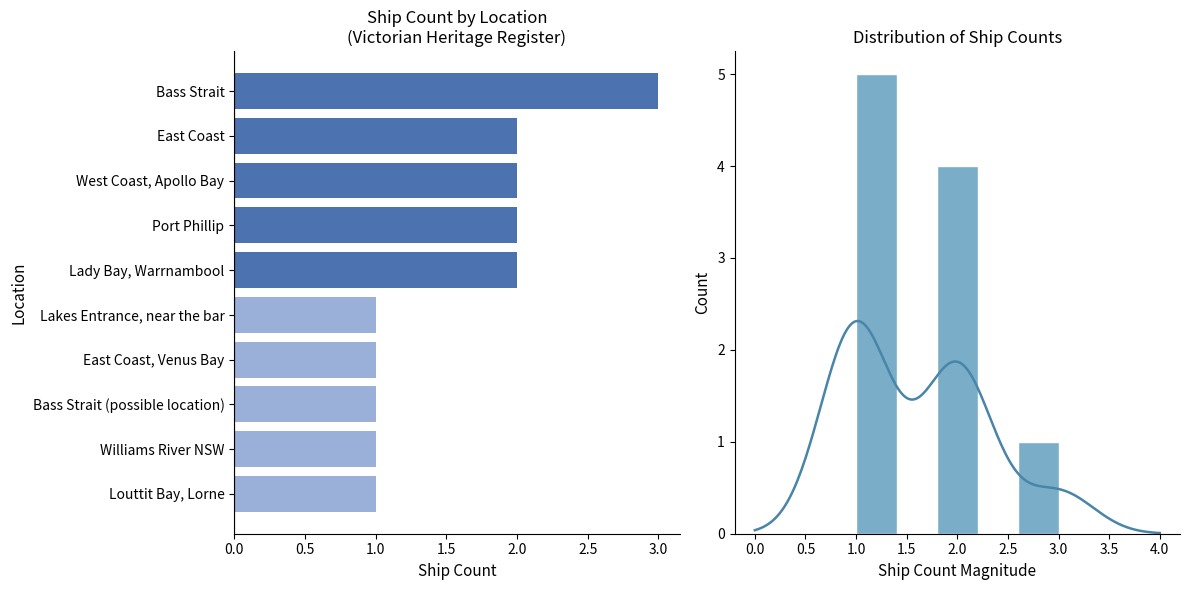

The value at Bass Strait is 5. True or false?

False